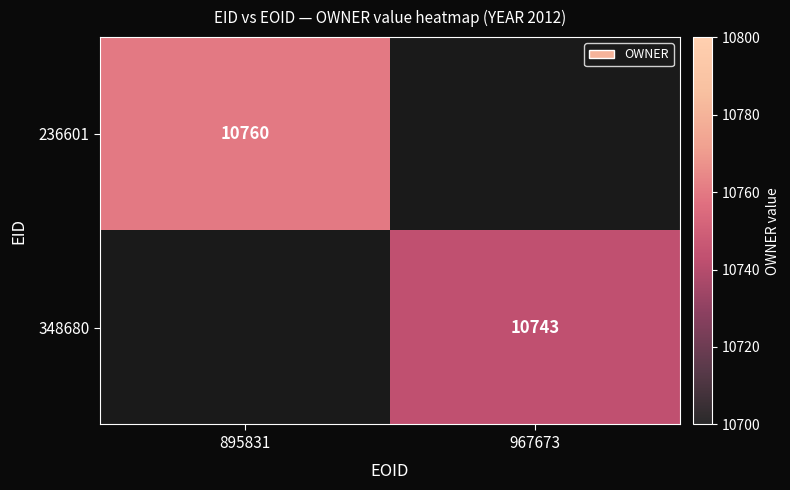

True or false: 236601 has a value of 10760 at 895831.

True